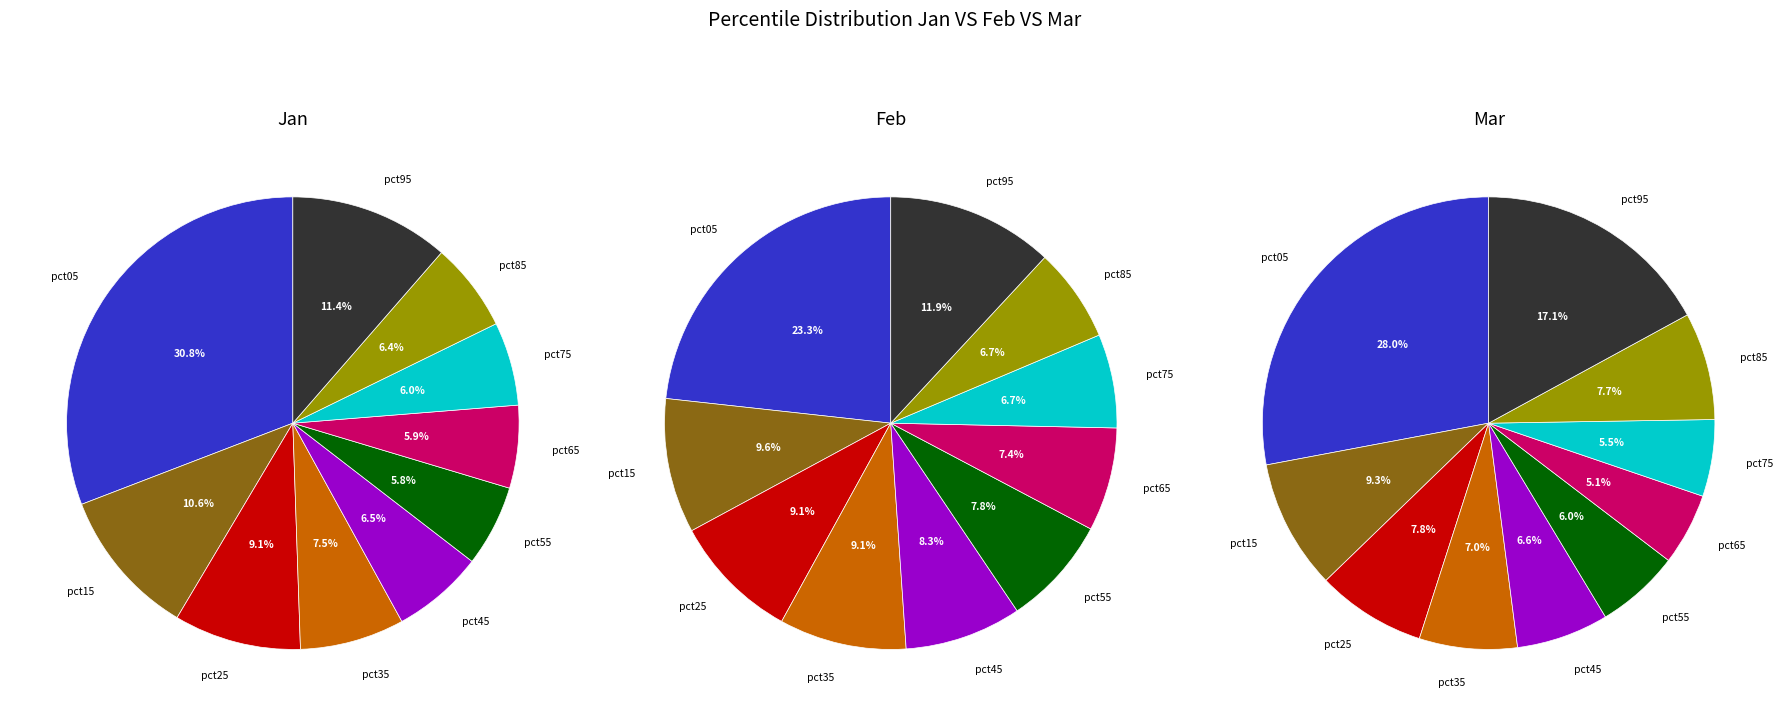

Which slice is the smallest?

pct65